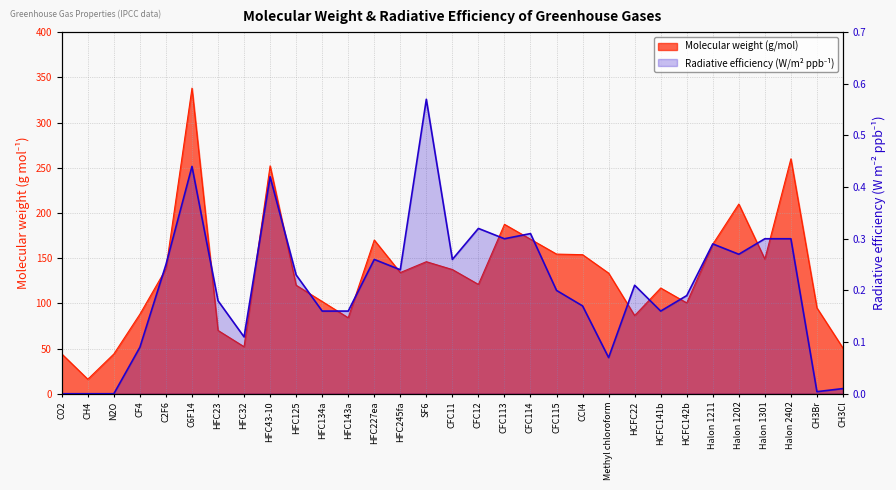

What position from the left is CH4?

2